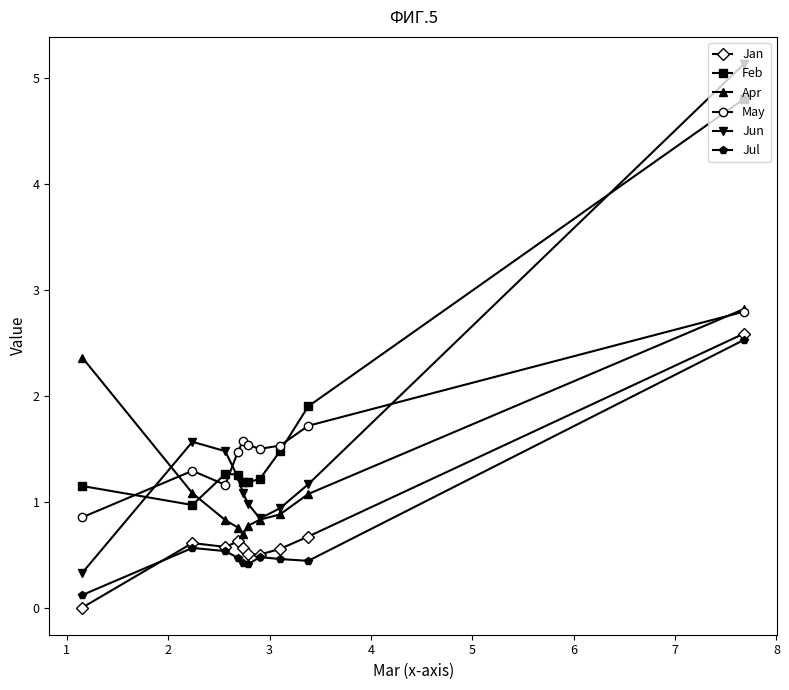

What is the value of the Jun point at the 7th from the left?

0.8